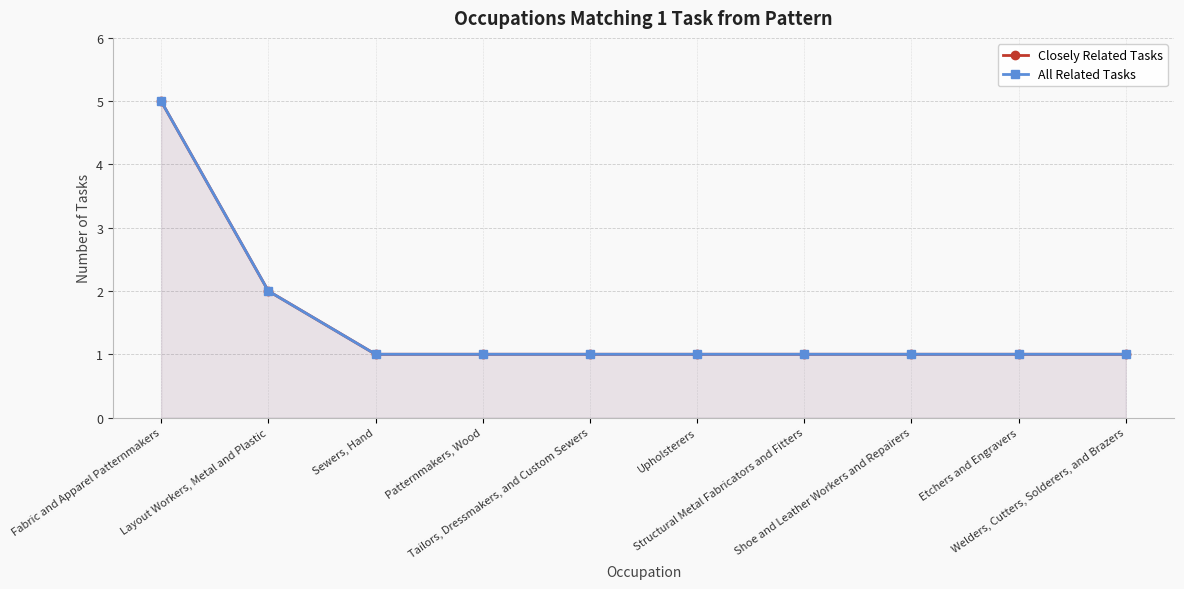

True or false: All Related Tasks and Closely Related Tasks intersect in this chart.

False